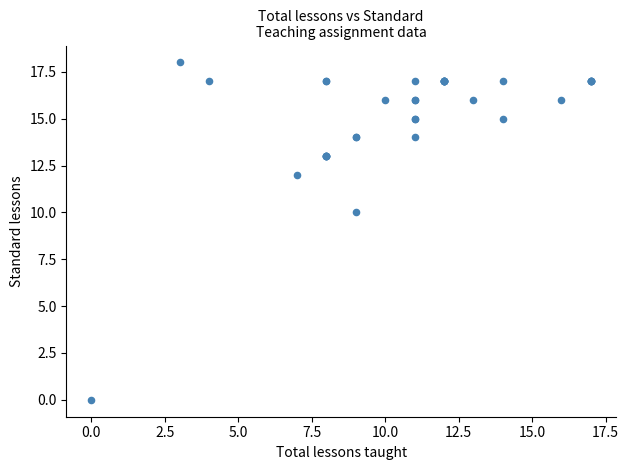

What Y value in the scatter plot is closest to 9?

10